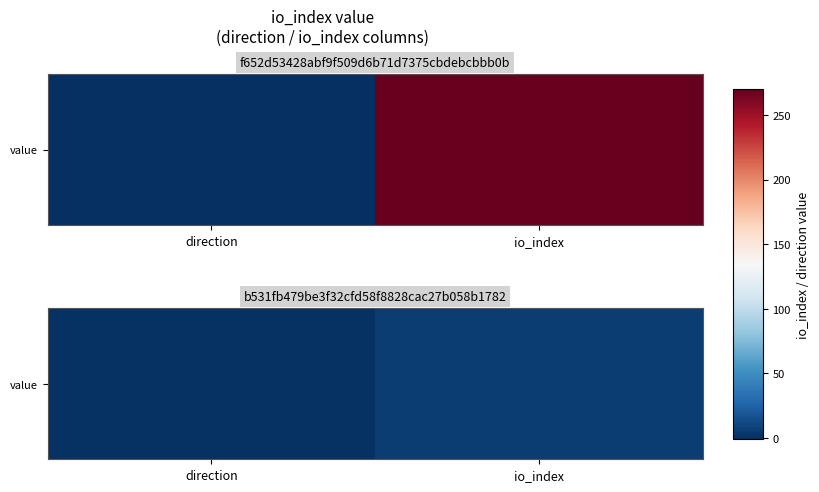

List the labels in order of value, smallest first.

direction, io_index